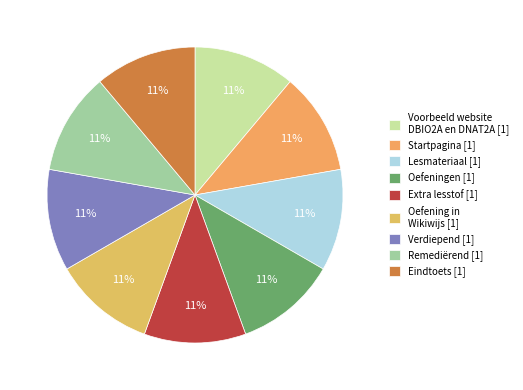

How many segments does this pie chart have?

9